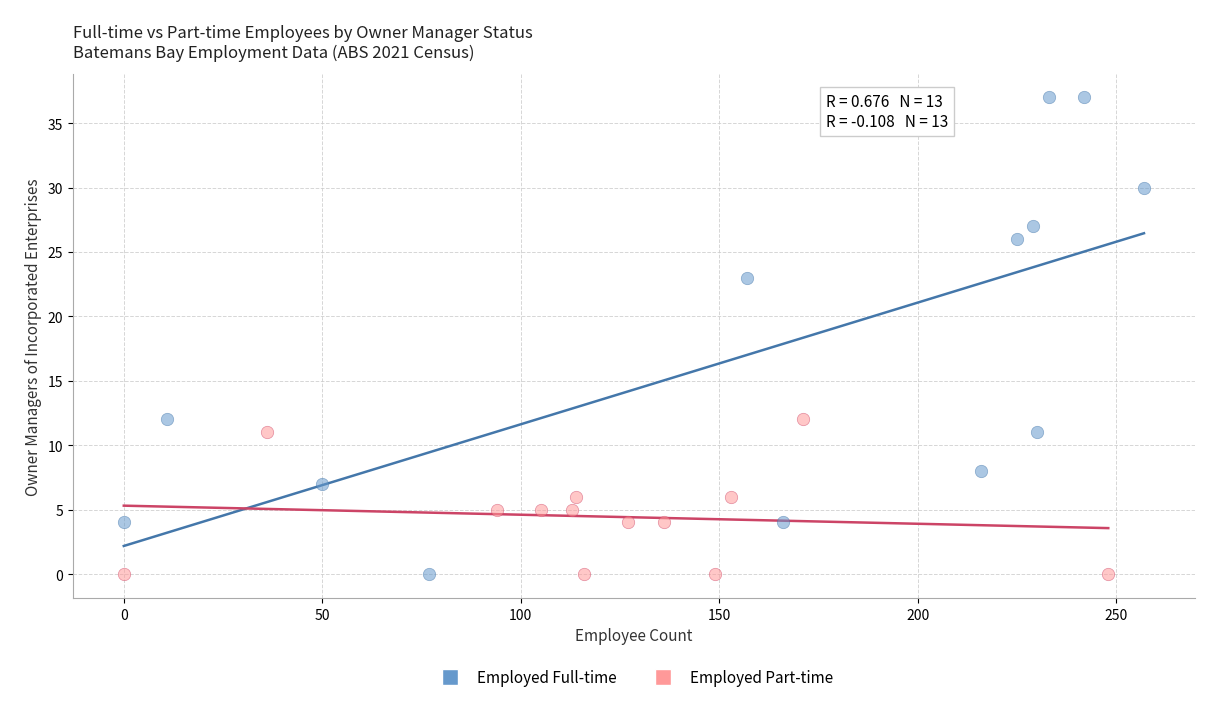

Which series has the largest Y range (max minus min)?

Employed Full-time